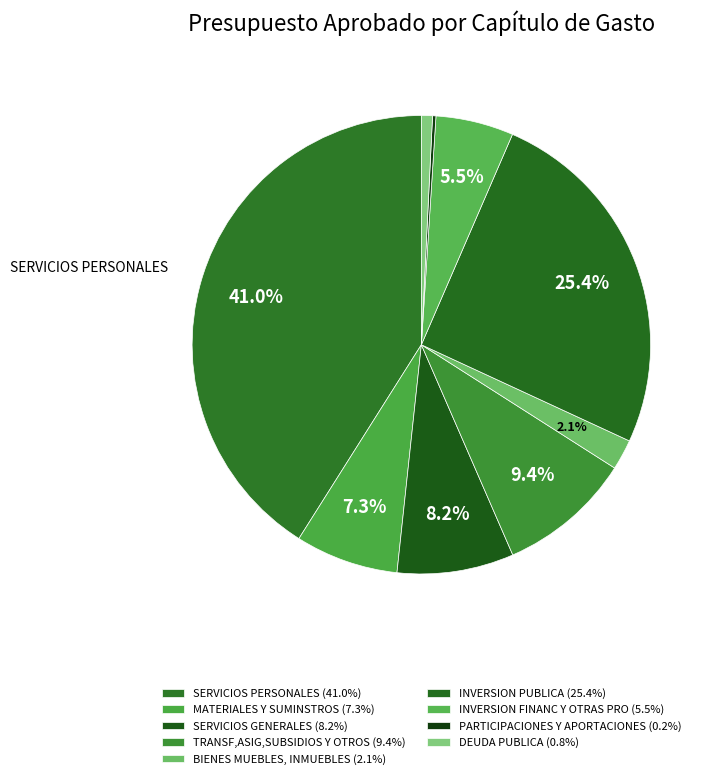

Rank the categories by value from highest to lowest.

SERVICIOS PERSONALES, INVERSION PUBLICA, TRANSF,ASIG,SUBSIDIOS Y OTROS, SERVICIOS GENERALES, MATERIALES Y SUMINSTROS, INVERSION FINANC Y OTRAS PRO, BIENES MUEBLES, INMUEBLES, DEUDA PUBLICA, PARTICIPACIONES Y APORTACIONES